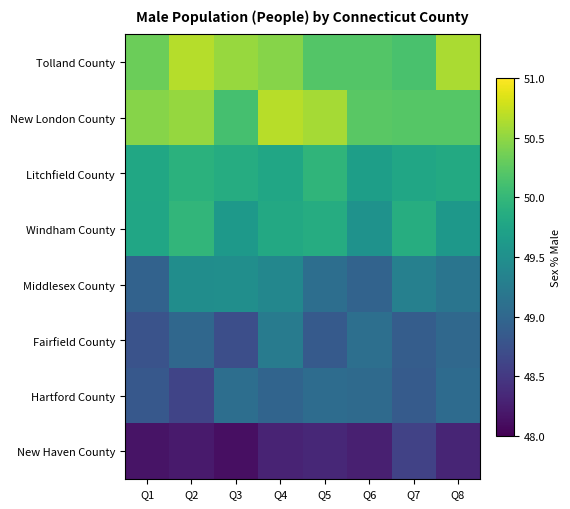

Reading right to left, transcribe all the data shown in this chart.

Tolland County: Q8=50.6	Q7=50.1	Q6=50.2	Q5=50.2	Q4=50.5	Q3=50.5	Q2=50.7	Q1=50.3
New London County: Q8=50.2	Q7=50.2	Q6=50.2	Q5=50.6	Q4=50.7	Q3=50.1	Q2=50.5	Q1=50.5
Litchfield County: Q8=49.8	Q7=49.8	Q6=49.7	Q5=50.0	Q4=49.8	Q3=49.9	Q2=49.9	Q1=49.8
Windham County: Q8=49.6	Q7=49.9	Q6=49.5	Q5=49.9	Q4=49.8	Q3=49.6	Q2=50.0	Q1=49.8
Middlesex County: Q8=49.2	Q7=49.3	Q6=49.0	Q5=49.1	Q4=49.4	Q3=49.5	Q2=49.5	Q1=48.9
Fairfield County: Q8=49.0	Q7=48.9	Q6=49.1	Q5=48.9	Q4=49.2	Q3=48.7	Q2=49.0	Q1=48.8
Hartford County: Q8=49.1	Q7=48.9	Q6=49.0	Q5=49.1	Q4=49.0	Q3=49.1	Q2=48.6	Q1=48.8
New Haven County: Q8=48.3	Q7=48.6	Q6=48.3	Q5=48.3	Q4=48.3	Q3=48.1	Q2=48.2	Q1=48.2